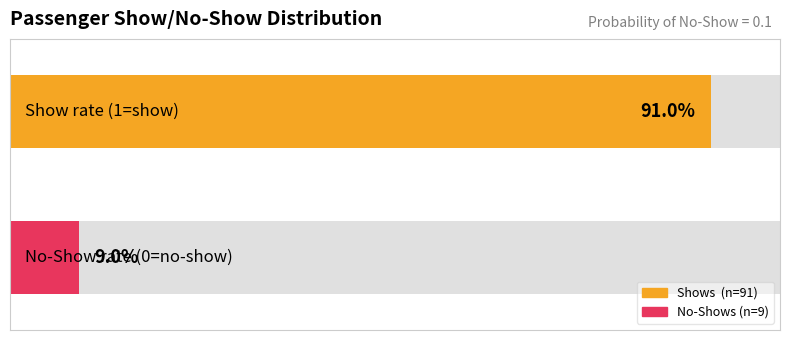

How many bars are there in each group?

2